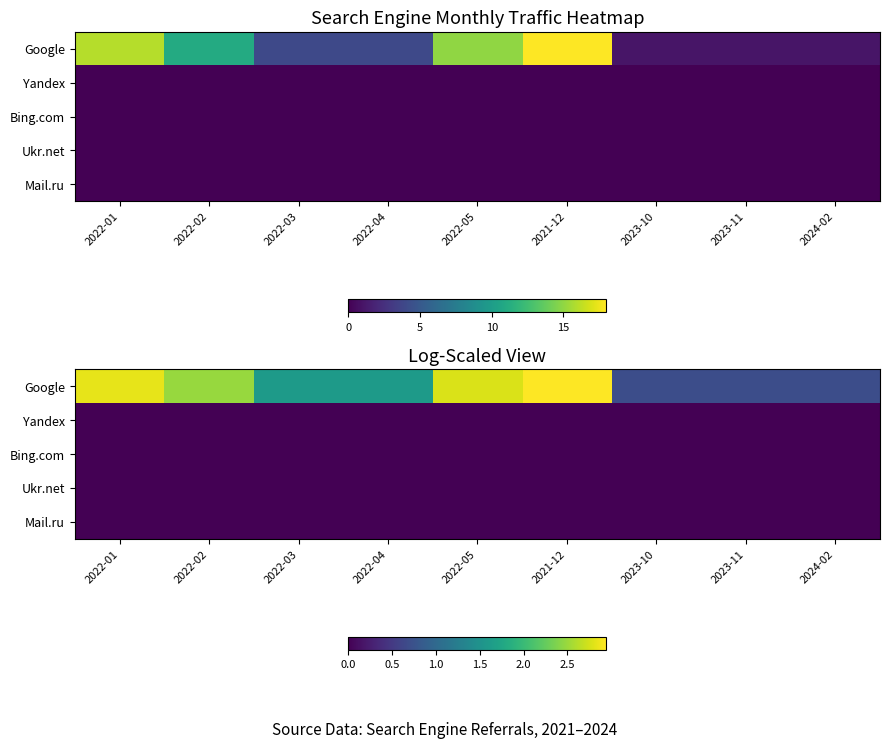

Read the Google value at 2023-10.

0.7